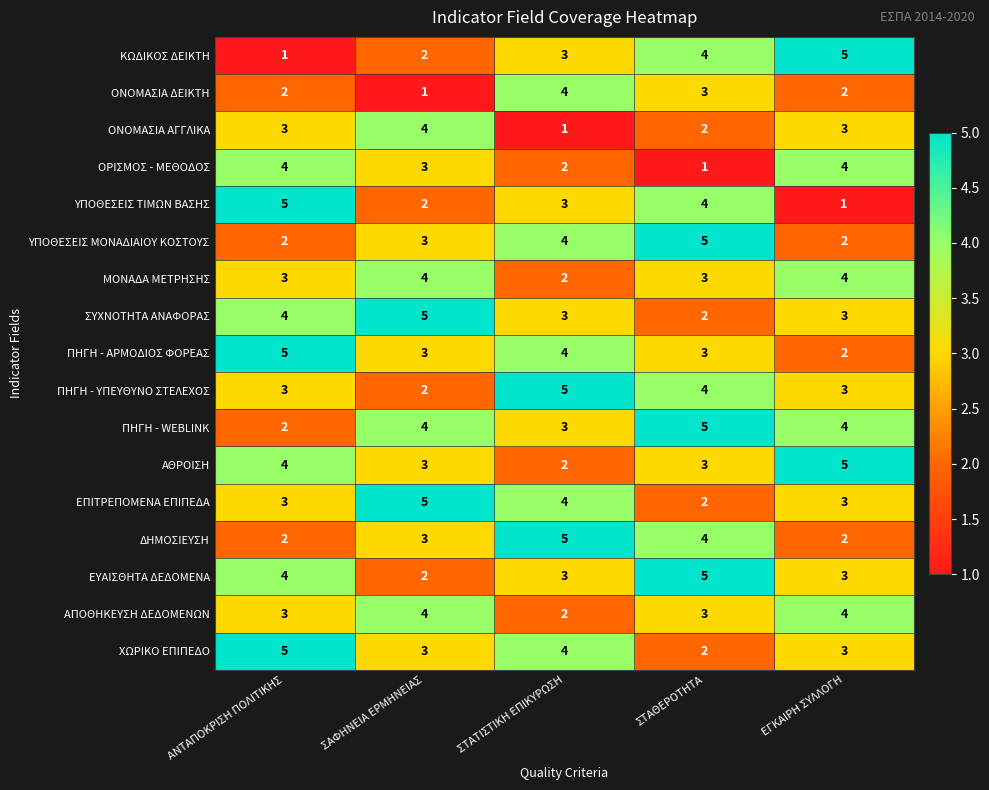

Which category has the lowest value in the ΠΗΓΗ - ΑΡΜΟΔΙΟΣ ΦΟΡΕΑΣ series?

ΕΓΚΑΙΡΗ ΣΥΛΛΟΓΗ